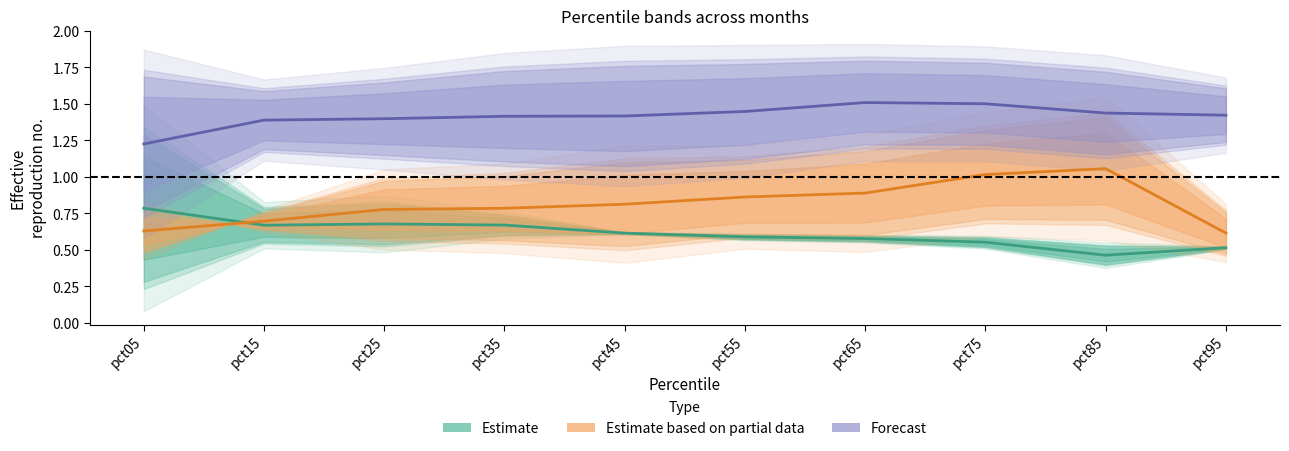

What is the difference between the Forecast values at pct65 and pct15?

0.1